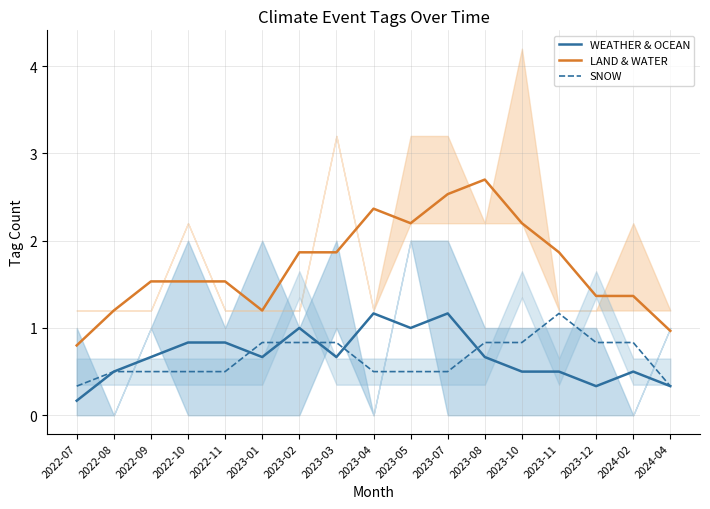

Reading right to left, what are all the values shown in this chart?

WEATHER & OCEAN: 0.3	0.5	0.3	0.5	0.5	0.7	1.2	1.0	1.2	0.7	1.0	0.7	0.8	0.8	0.7	0.5	0.2
LAND & WATER: 1.0	1.4	1.4	1.9	2.2	2.7	2.5	2.2	2.4	1.9	1.9	1.2	1.5	1.5	1.5	1.2	0.8
SNOW: 0.3	0.8	0.8	1.2	0.8	0.8	0.5	0.5	0.5	0.8	0.8	0.8	0.5	0.5	0.5	0.5	0.3